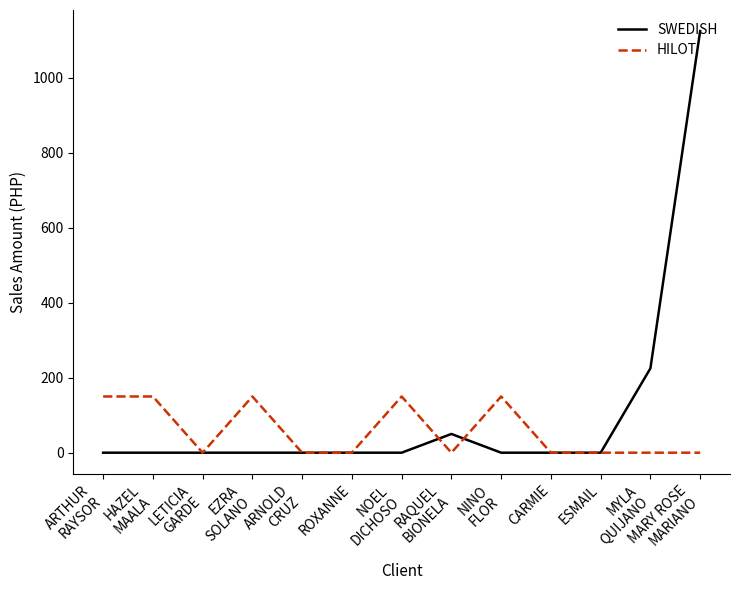

Is the value of HILOT at HAZEL
MAALA greater than the value of SWEDISH at CARMIE?

Yes